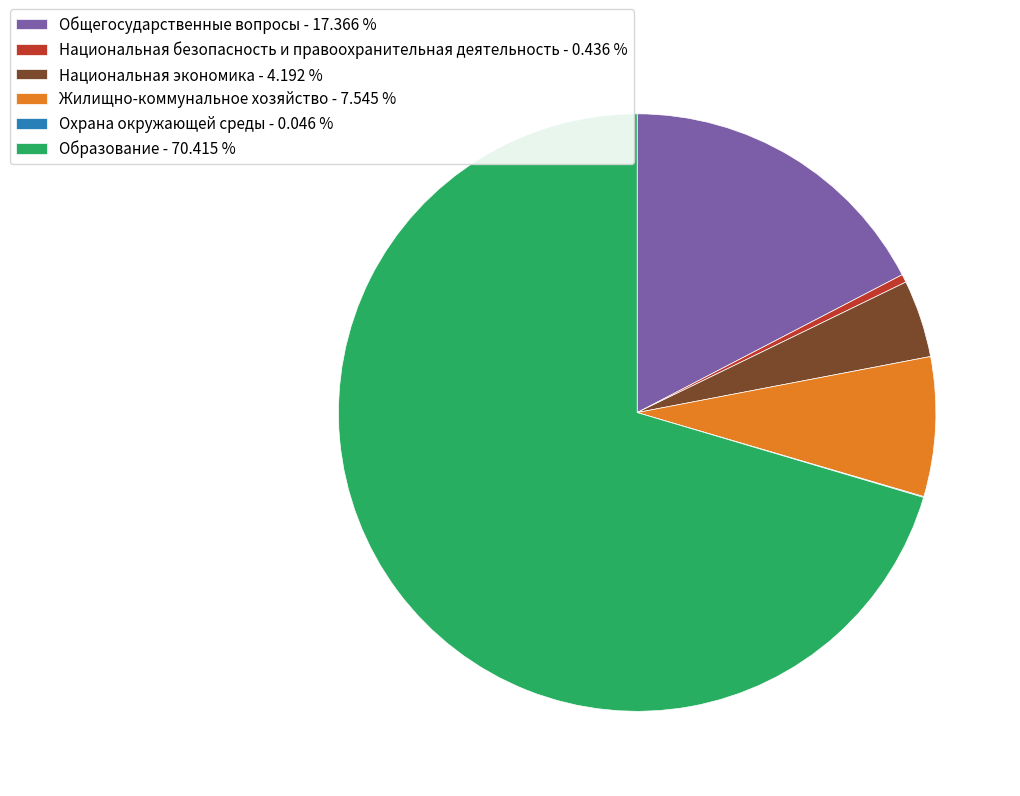

Which category has the biggest portion of the pie?

Образование